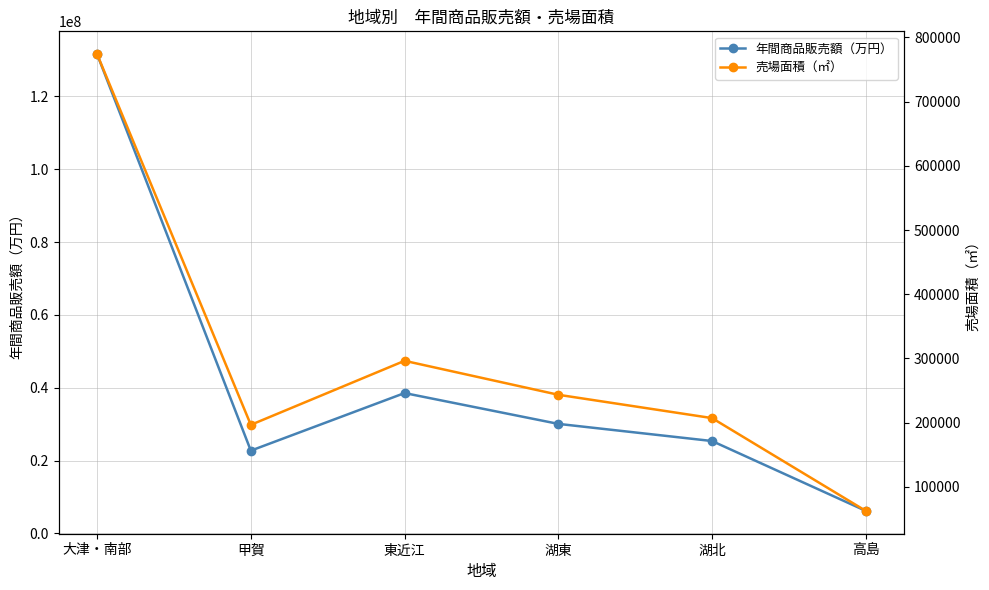

What value does the 売場面積（㎡） series have at 湖東, to the nearest 50?

243250